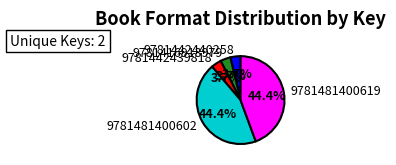

To the nearest percent, what is the difference between the largest and smallest slice percentages?

41%